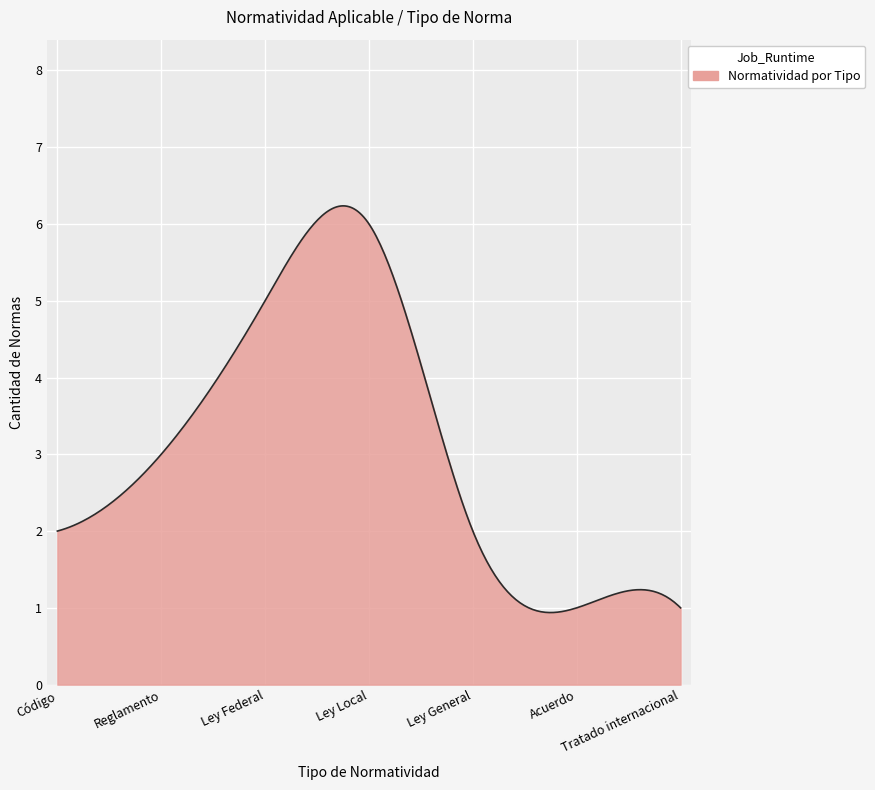

What is the difference between the maximum and minimum values?

5.3